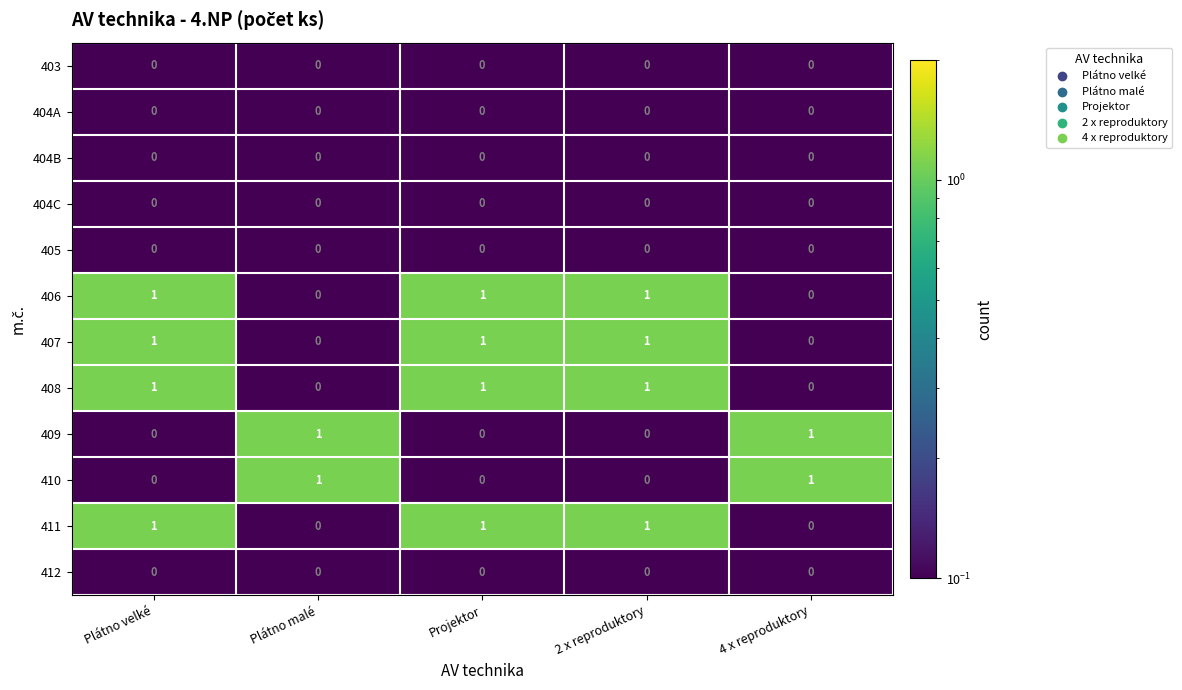

How many categories are shown in the chart?

5